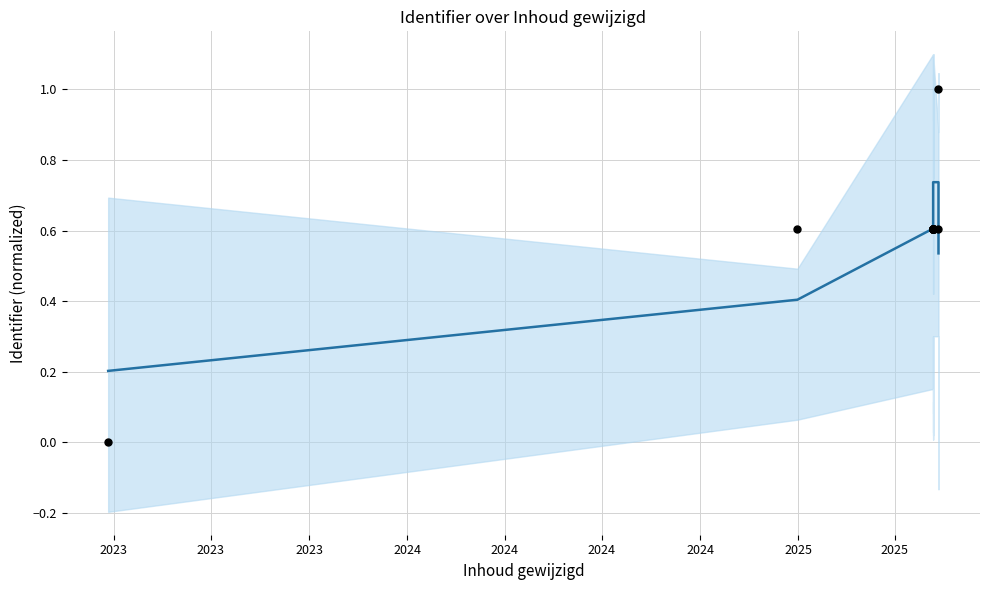

Which series has the largest total across all categories?

Identifier (actual)